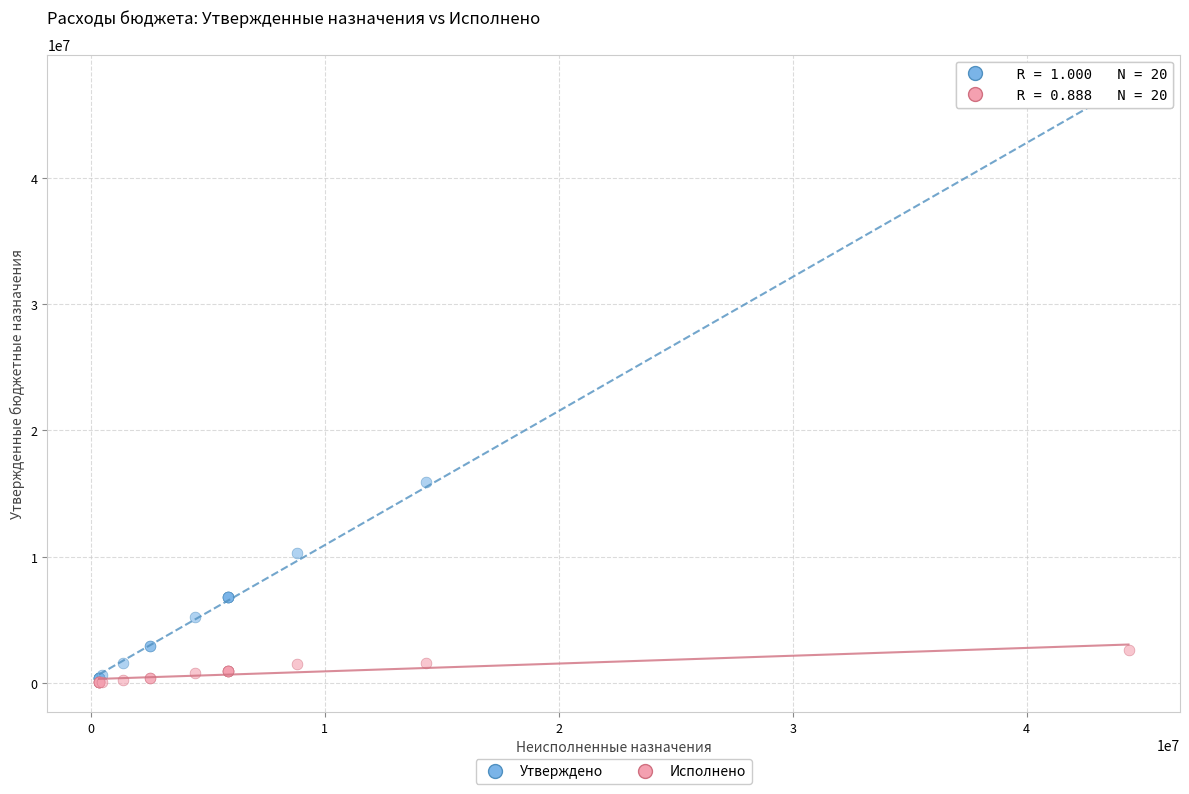

In the Утверждено series, what Y value is closest to 23662167?

15905605.0